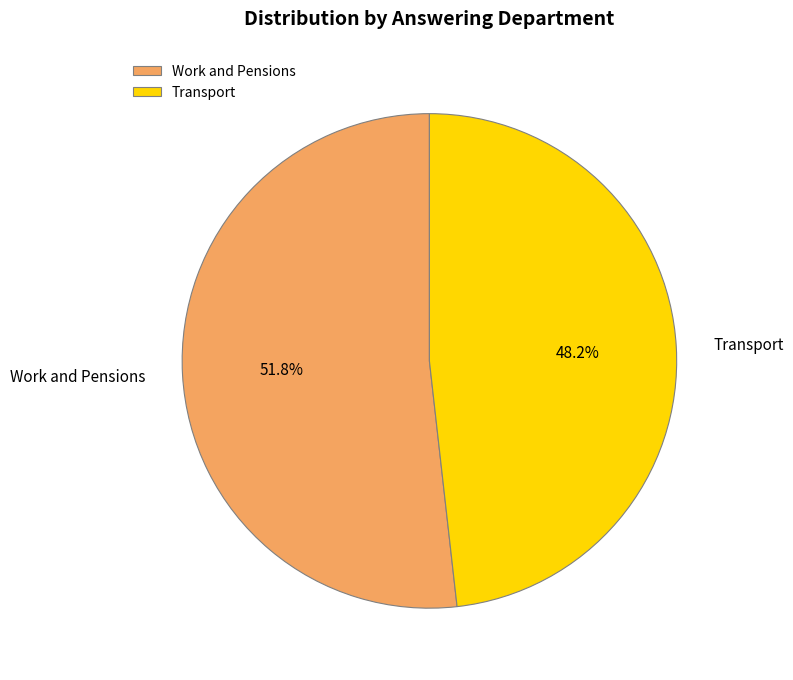

Which slice represents more than half of the pie?

Work and Pensions